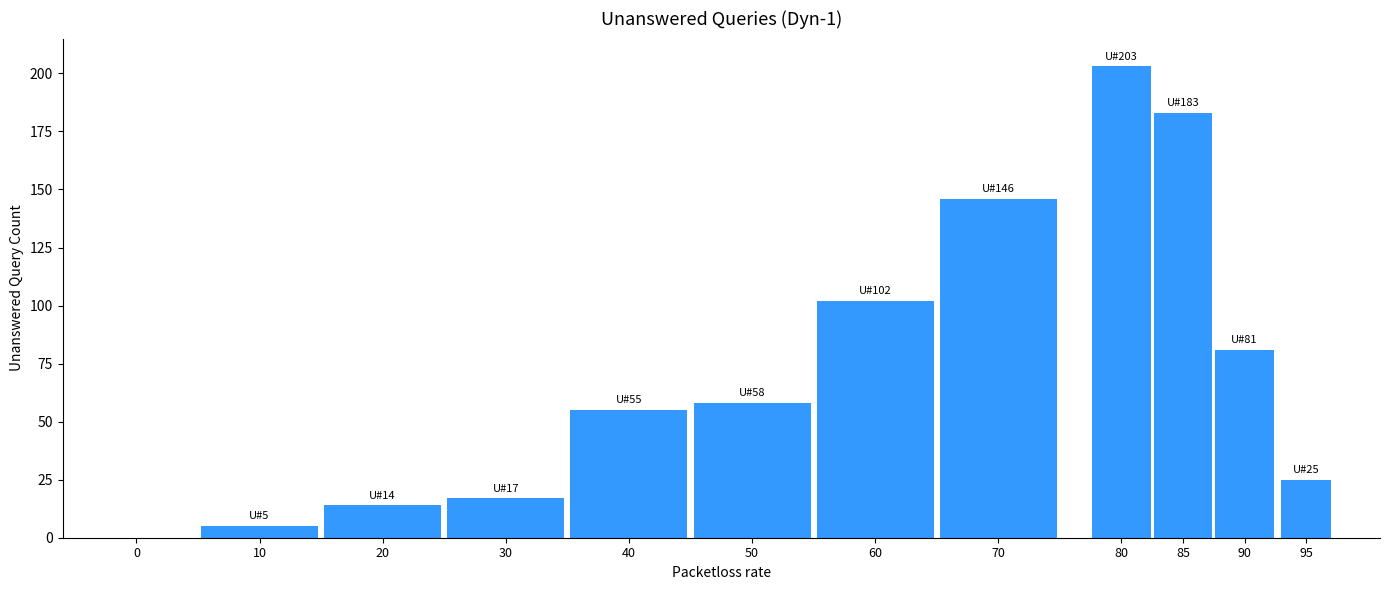

Reading right to left, what are all the values shown in this chart?

95=25	90=81	85=183	80=203	70=146	60=102	50=58	40=55	30=17	20=14	10=5	0=0